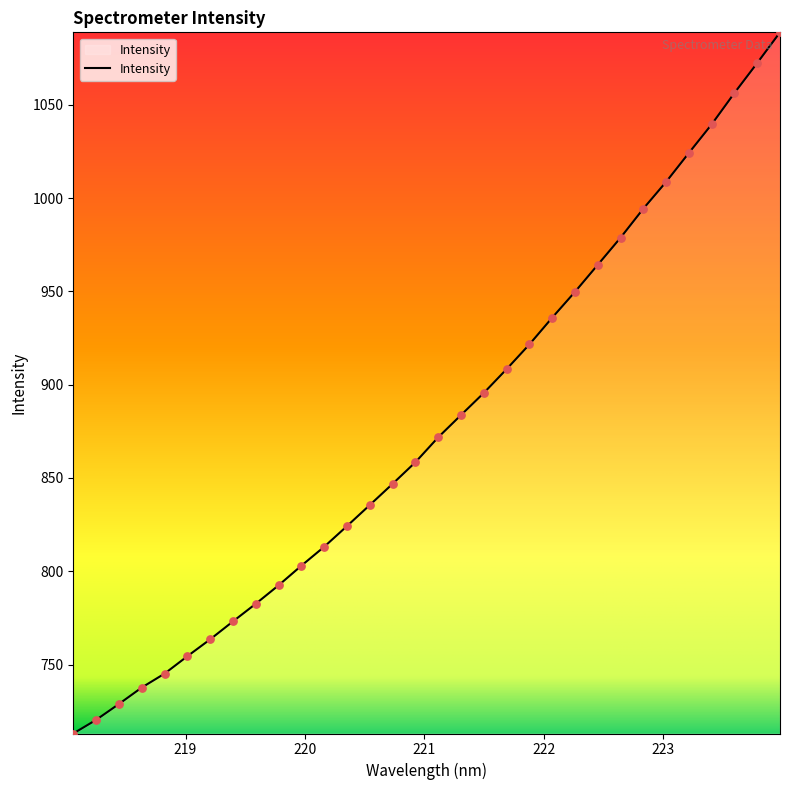

What is the minimum value shown in the chart?

713.1